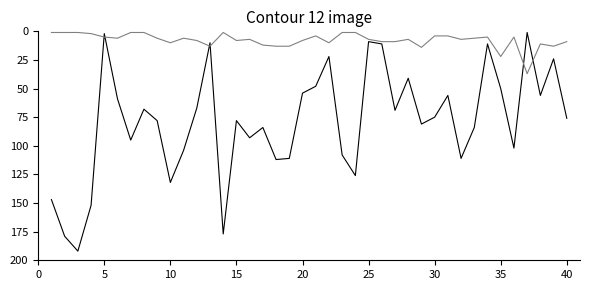

What is the maximum value shown in the chart?

192